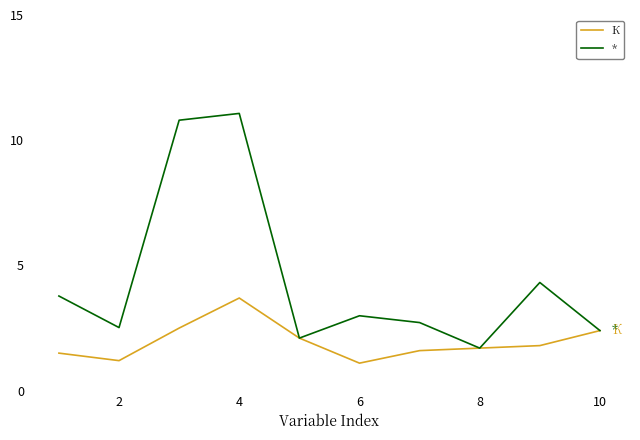

List the series in order of their overall mean, highest first.

*, К